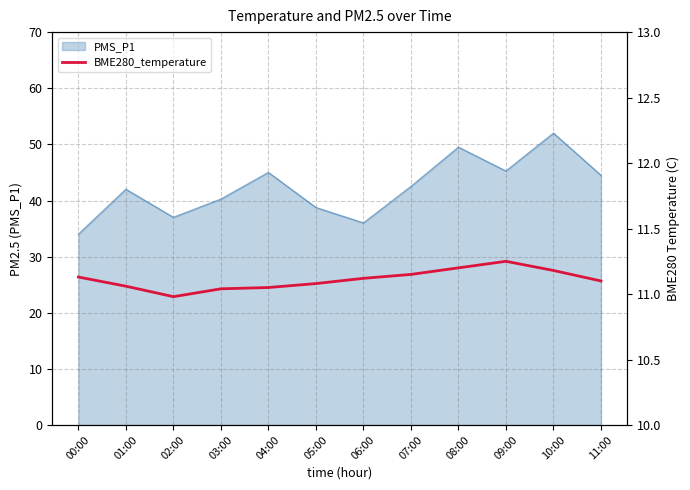

The PMS_P1 series shows 63.1 at 06:00. True or false?

False